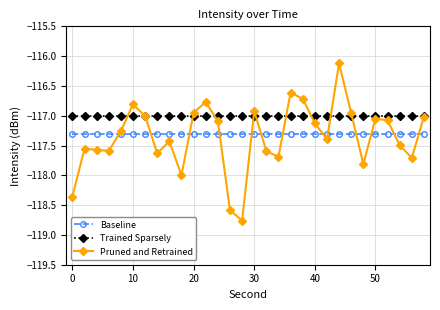

True or false: Baseline and Pruned and Retrained cross at least once.

True